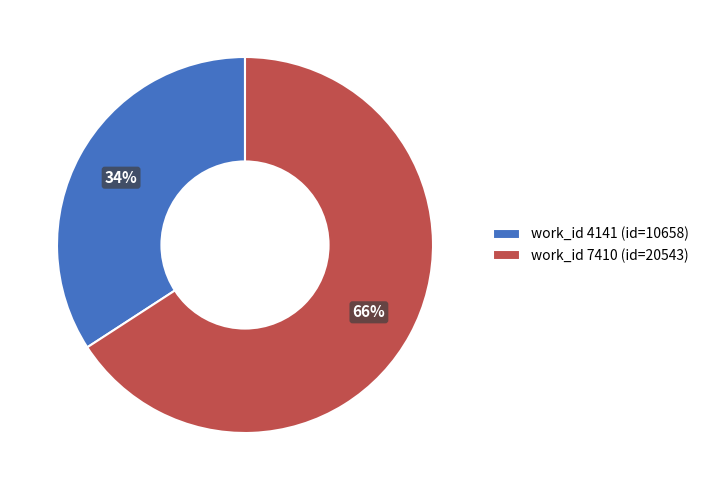

Approximately how many times larger is the value at work_id 4141 (id=10658) compared to work_id 7410 (id=20543)?

0.5